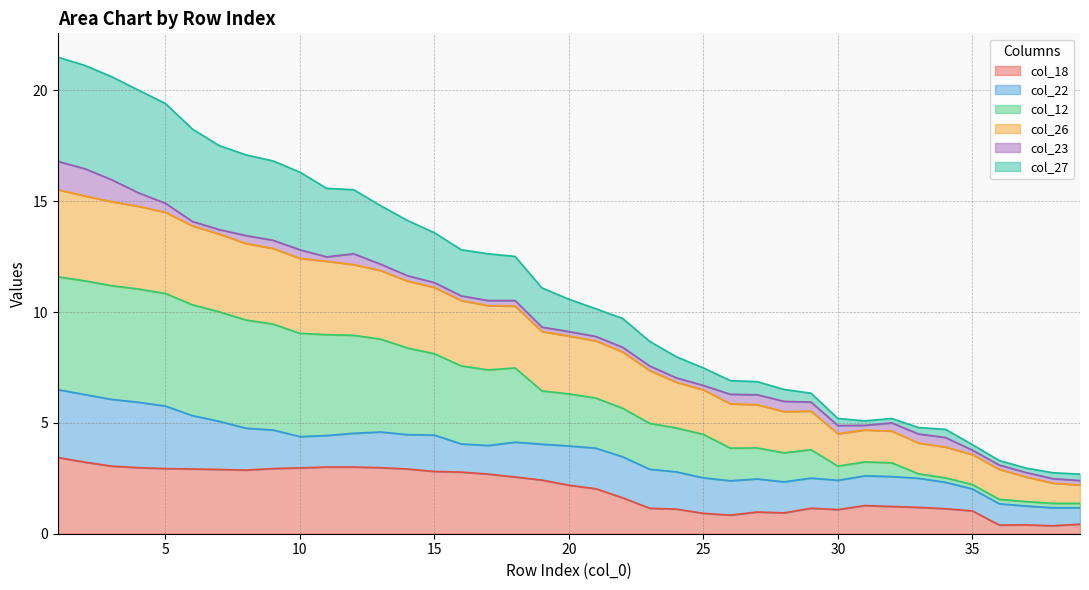

What is the highest value of the col_18 series?

3.4